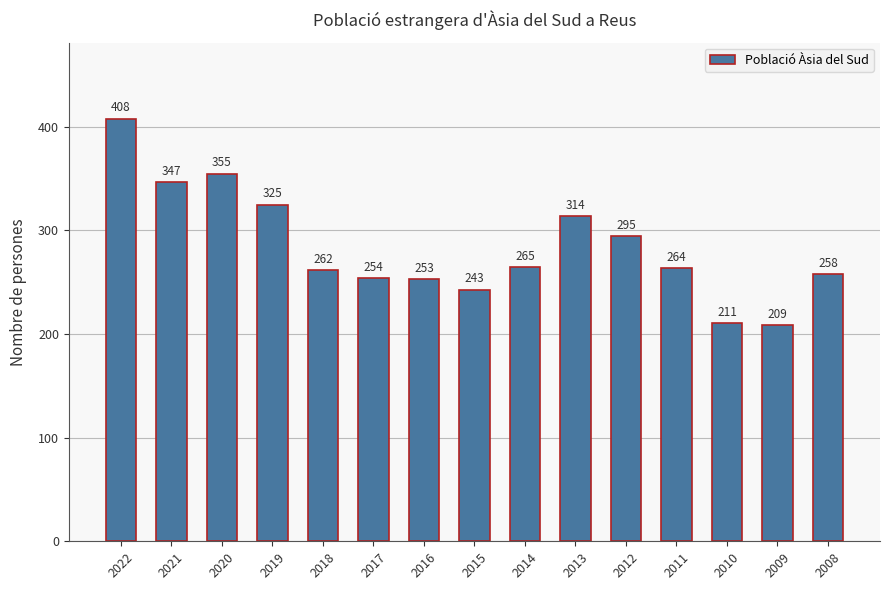

Are the bars horizontal?

No